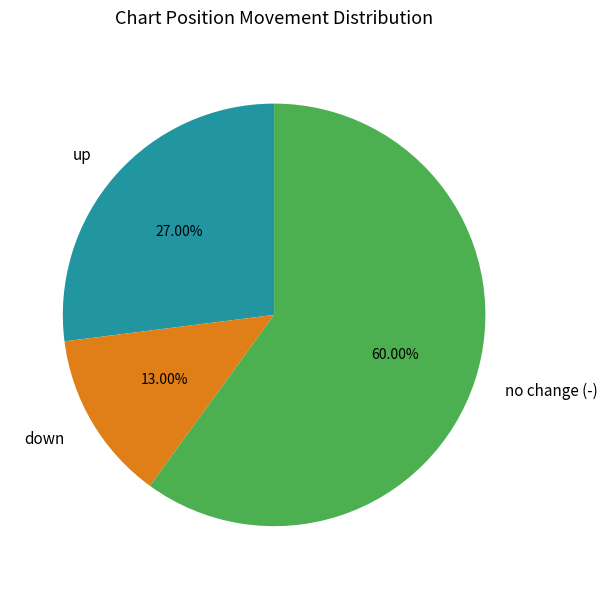

What is the largest slice in the pie chart?

no change (-)